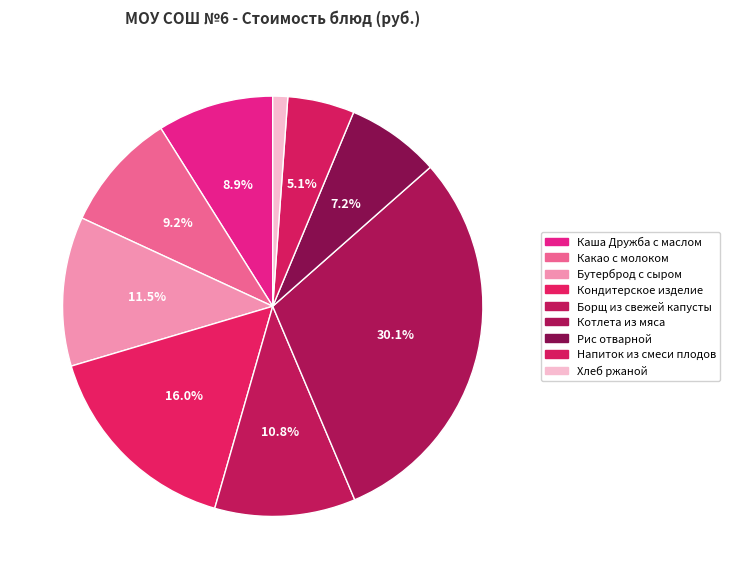

Which category has the biggest portion of the pie?

Котлета из мяса